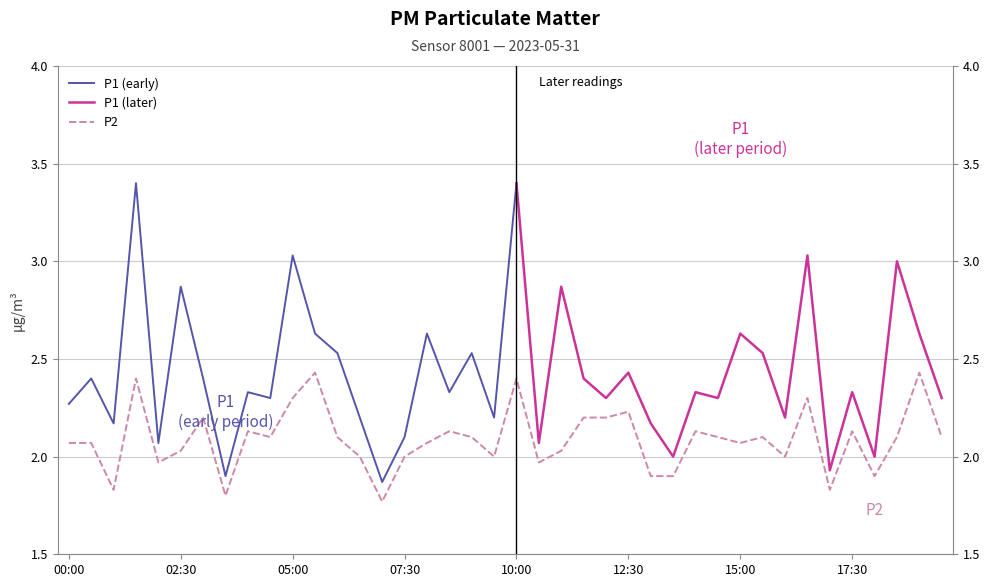

Approximately how many times larger is the value at 14:30 compared to 13:00?

1.1